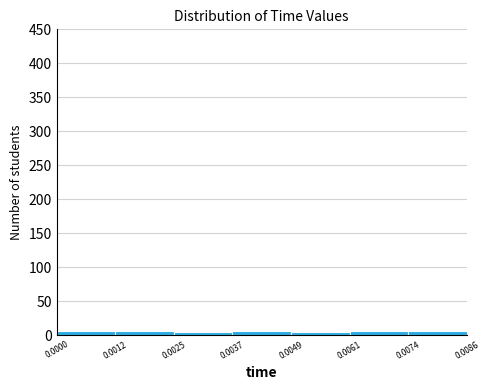

What is the height of the bar covering 0.0025 to 0.0037 on the x-axis? The values are not printed on the chart, so give them approximately, as read against the axis.

5